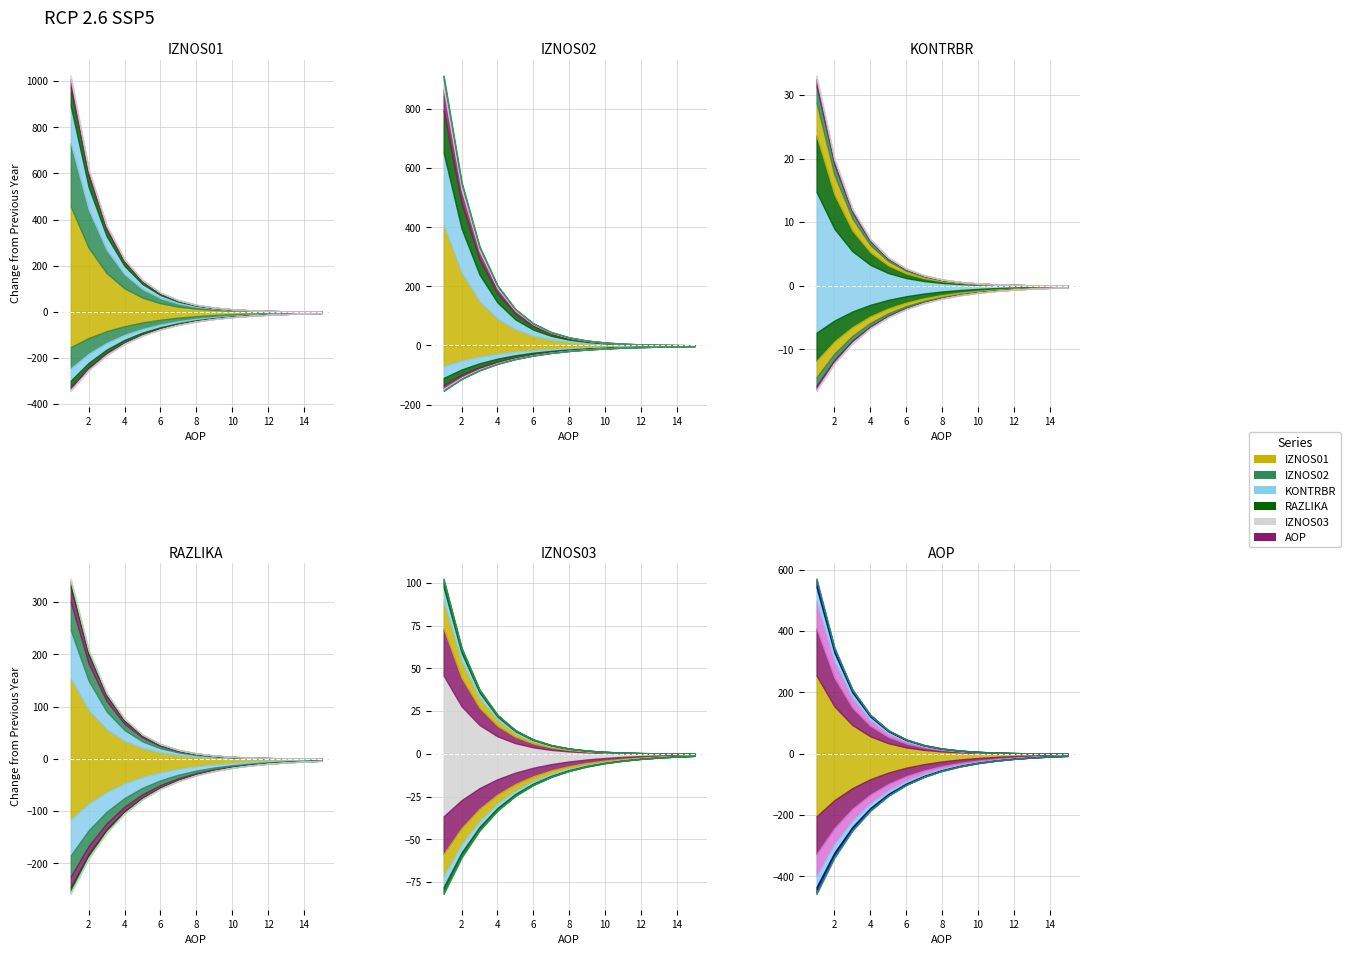

How many values in RAZLIKA are above zero?

1